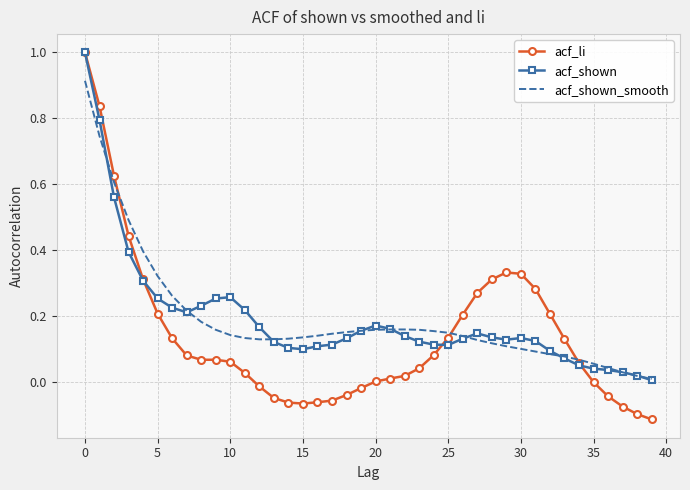

What is the maximum value shown in the chart?

1.0